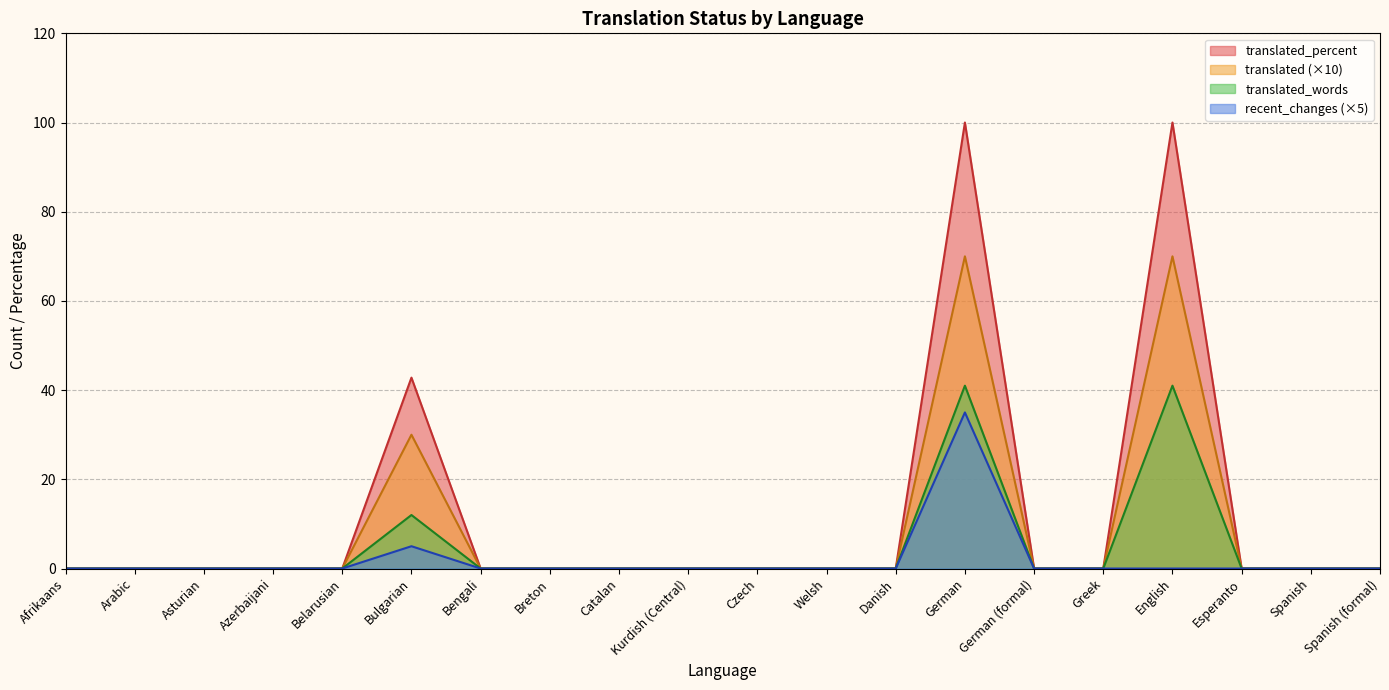

At Greek, list the series in order from smallest to largest.

translated, translated_percent, translated_words, recent_changes